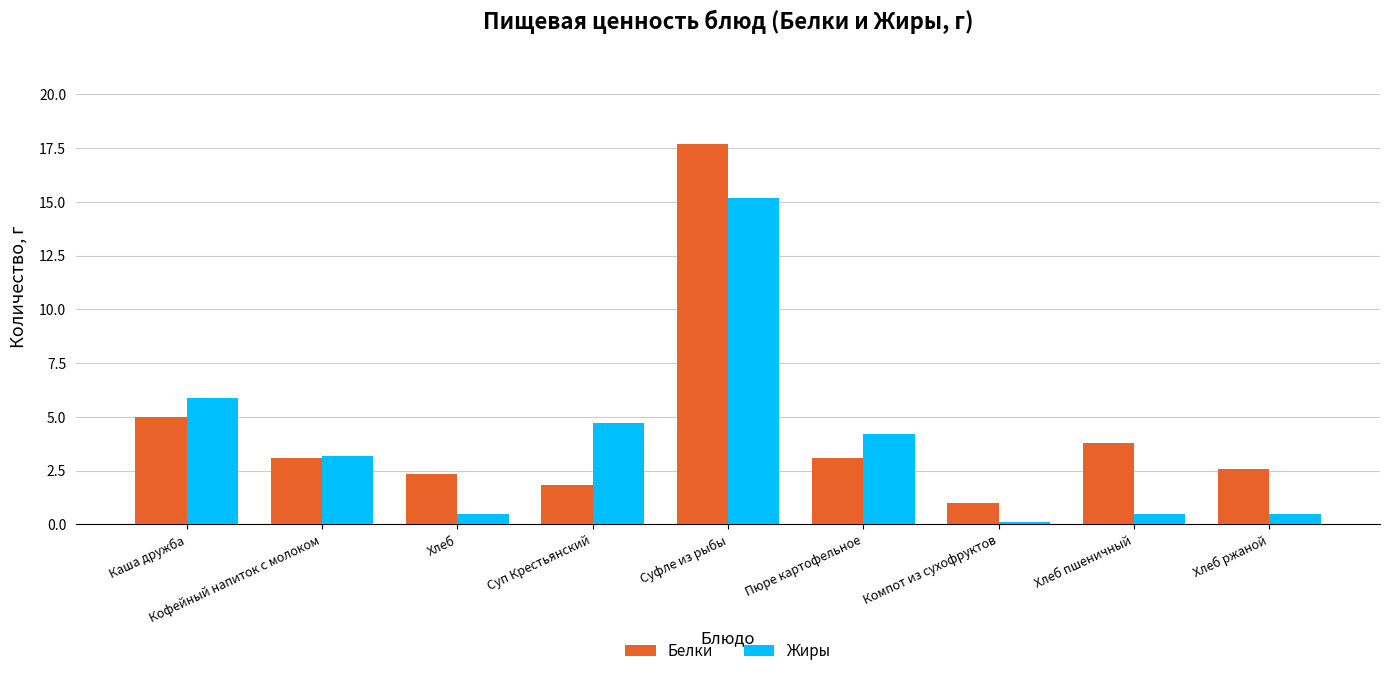

What is the label of the 2nd bar from the right?

Хлеб пшеничный